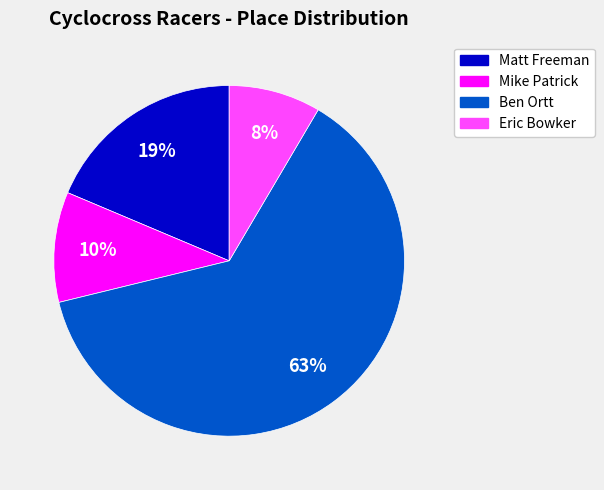

Which slice is the smallest?

Eric Bowker